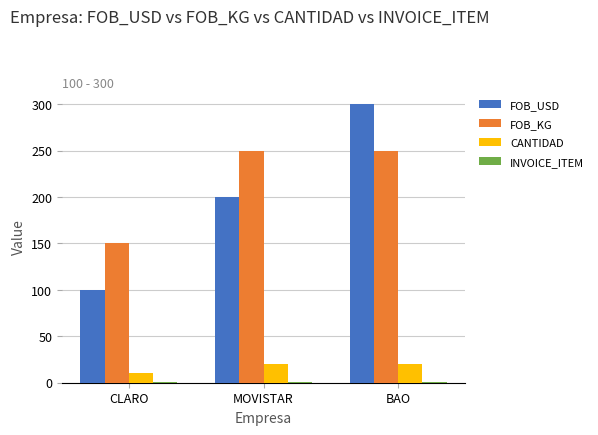

Which series has the largest total across all categories?

FOB_KG